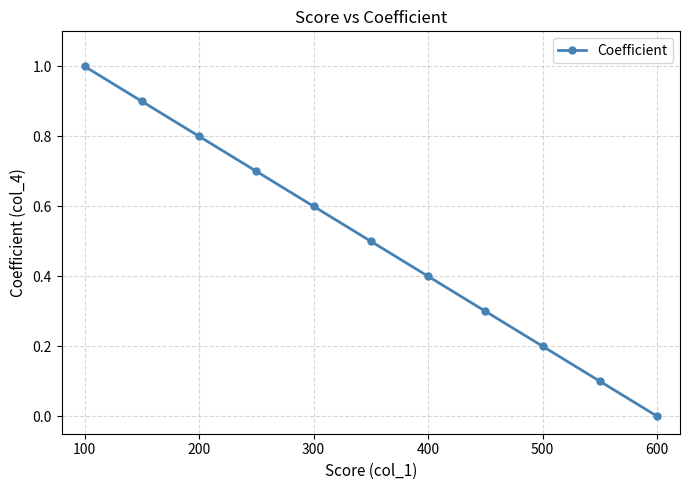

What is the value of the 6th point from the left?

0.5